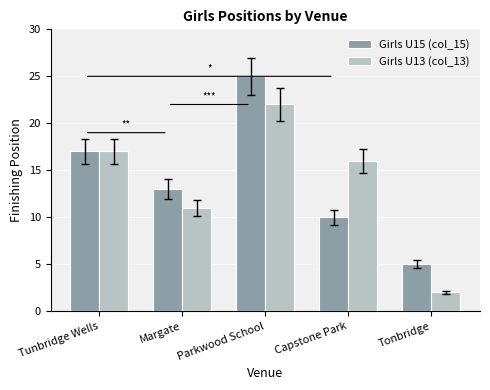

What is the minimum value shown in the chart?

2